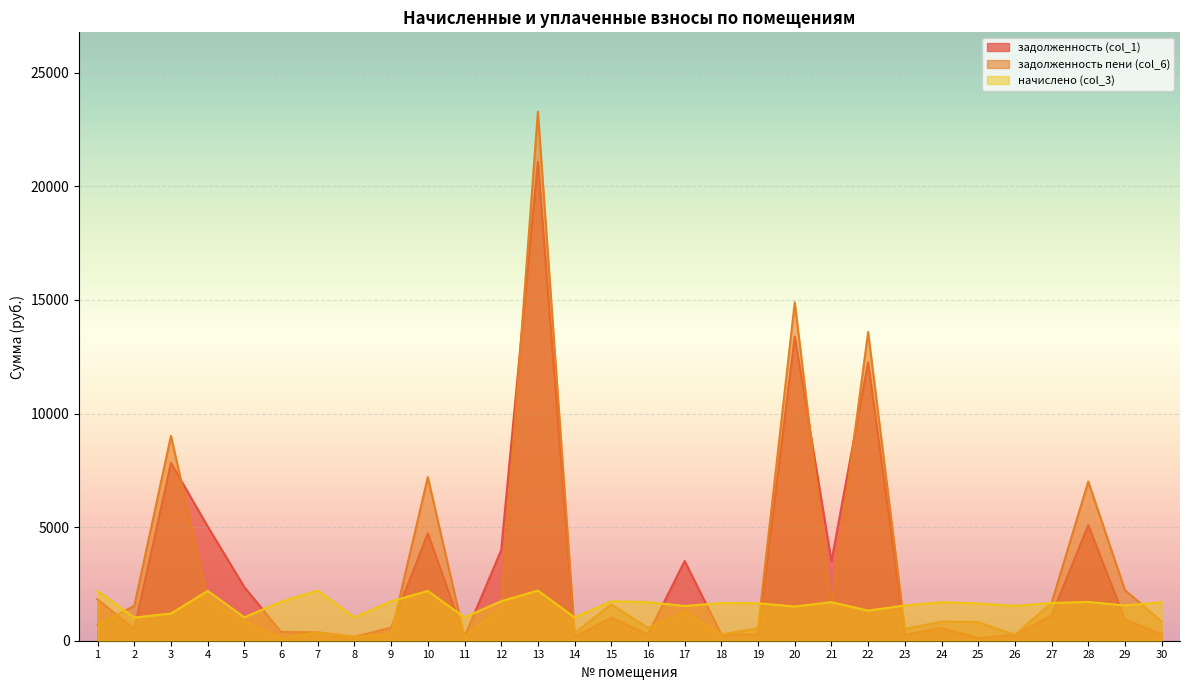

Rank the series at 24 from lowest to highest value.

задолженность (col_1), задолженность пени (col_6), начислено (col_3)